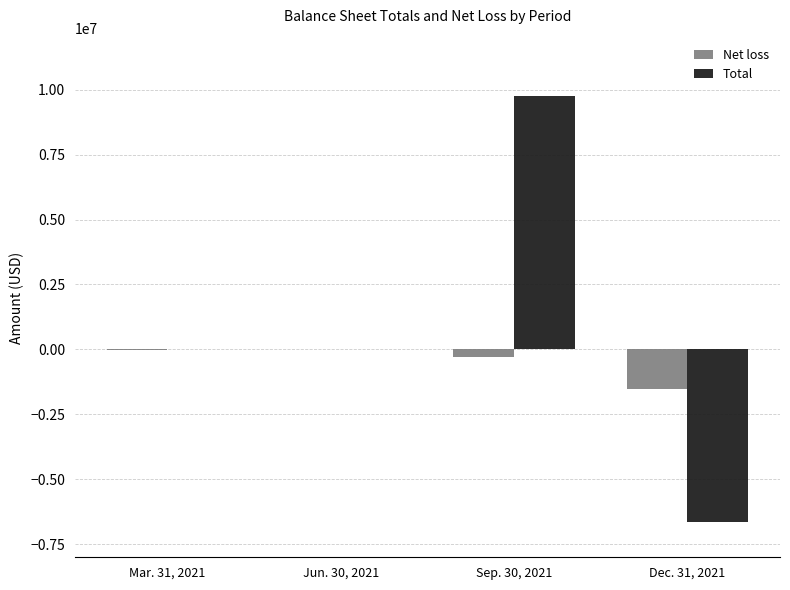

True or false: Total has a value of 9757022 at Sep. 30, 2021.

True